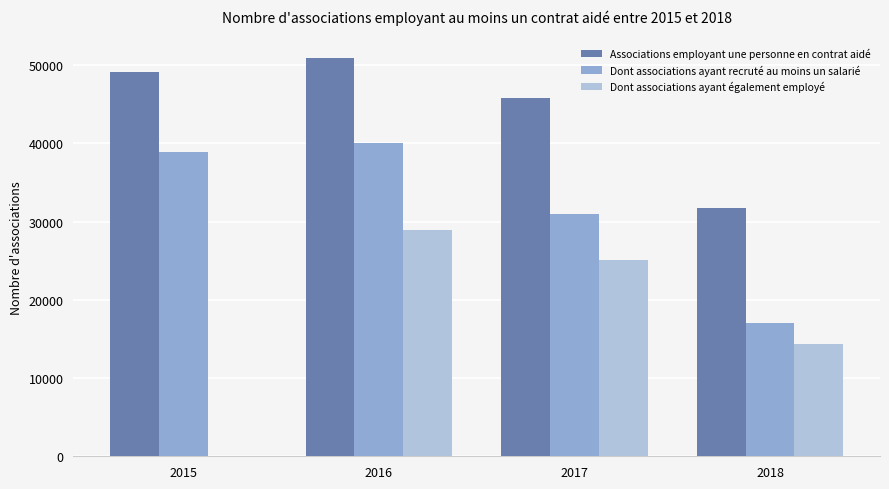

Is the value of Associations employant une personne en contrat aidé at 2017 greater than the value of Dont associations ayant recruté au moins un salarié at 2017?

Yes